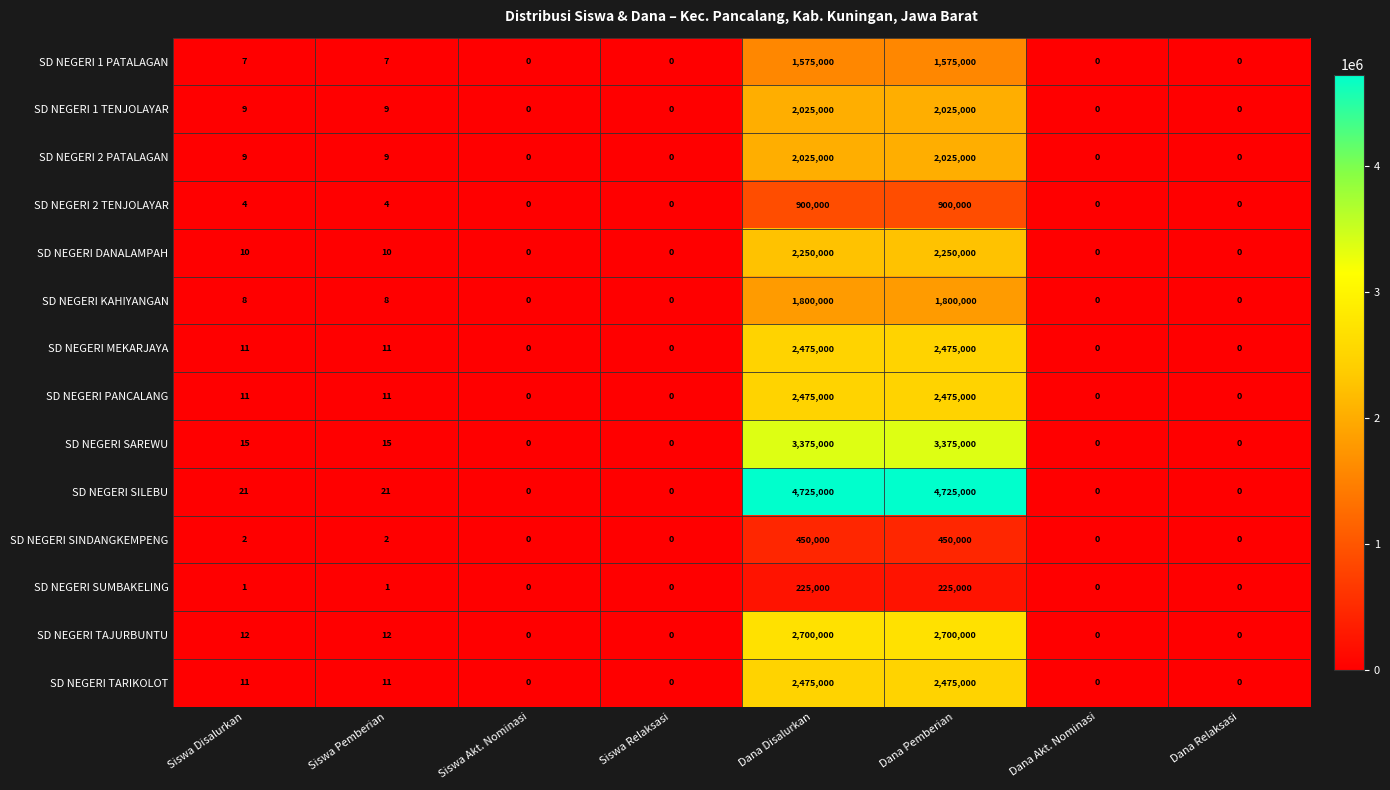

Is the value of SD NEGERI SILEBU at Dana Pemberian greater than the value of SD NEGERI SINDANGKEMPENG at Siswa Pemberian?

Yes